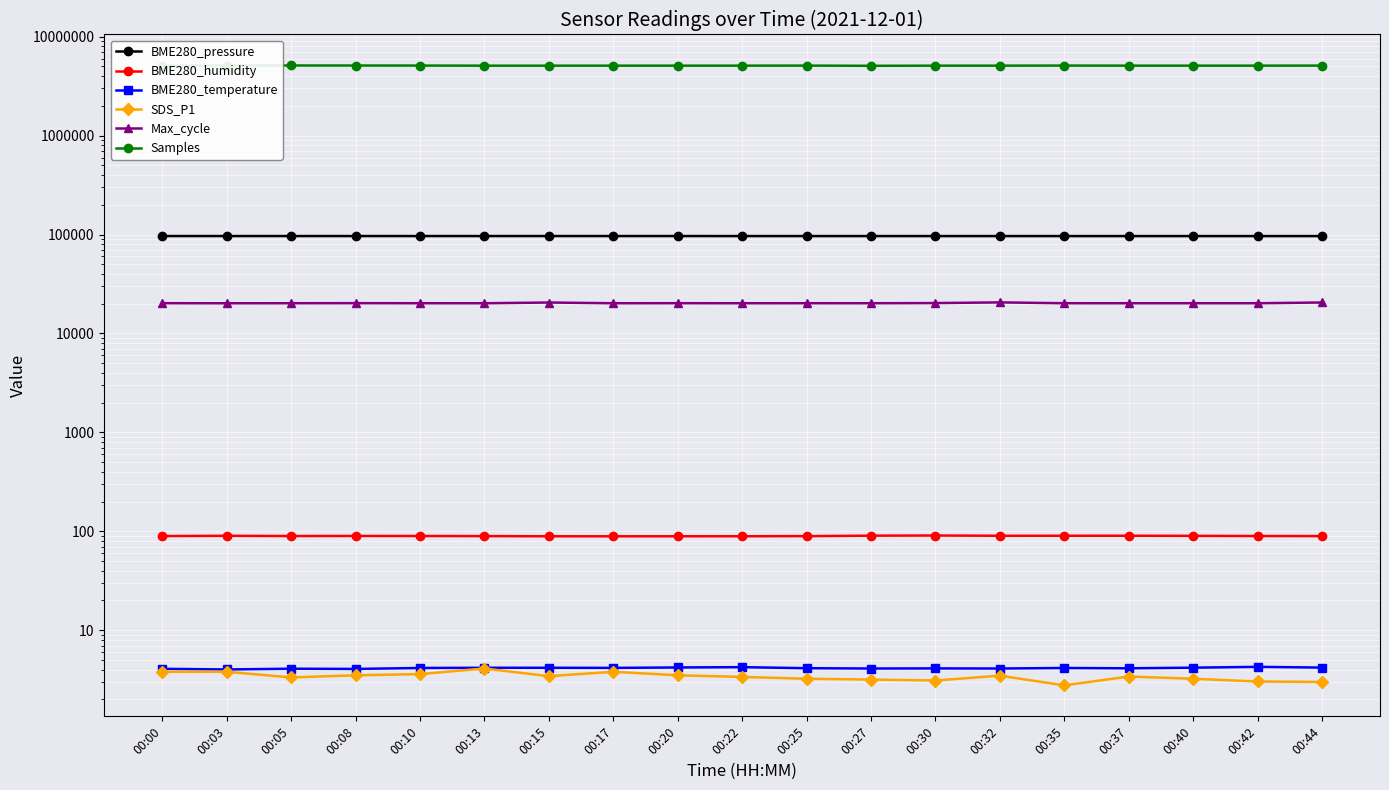

What is the total value across all series at 00:22?

5215842.2